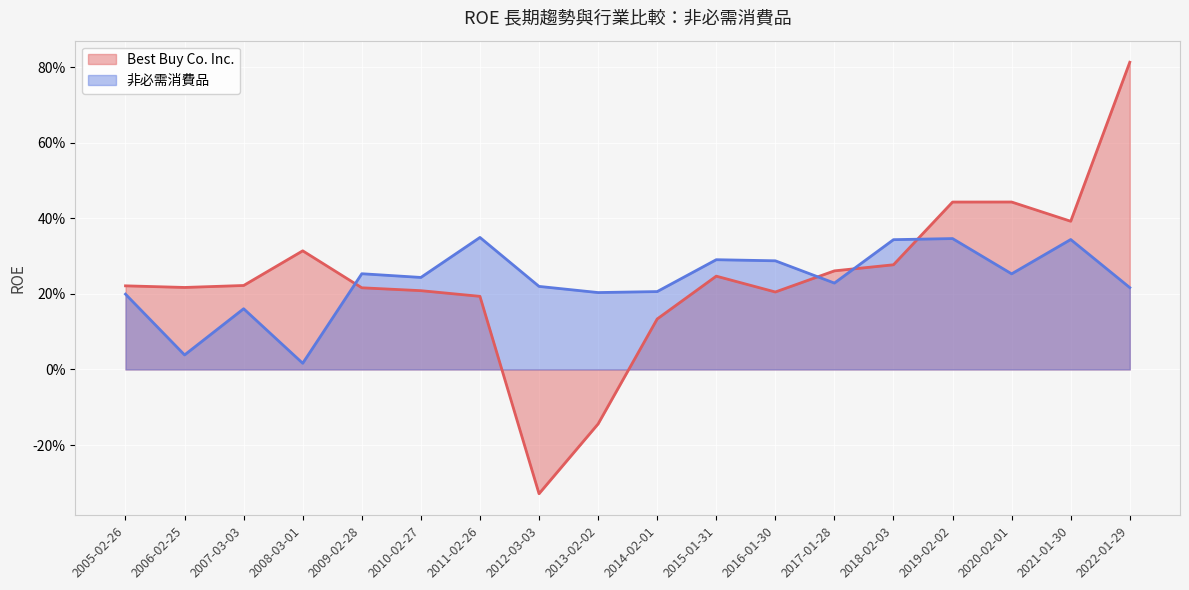

What is the sum of the 非必需消費品 values at 2017-01-28 and 2012-03-03?

0.4